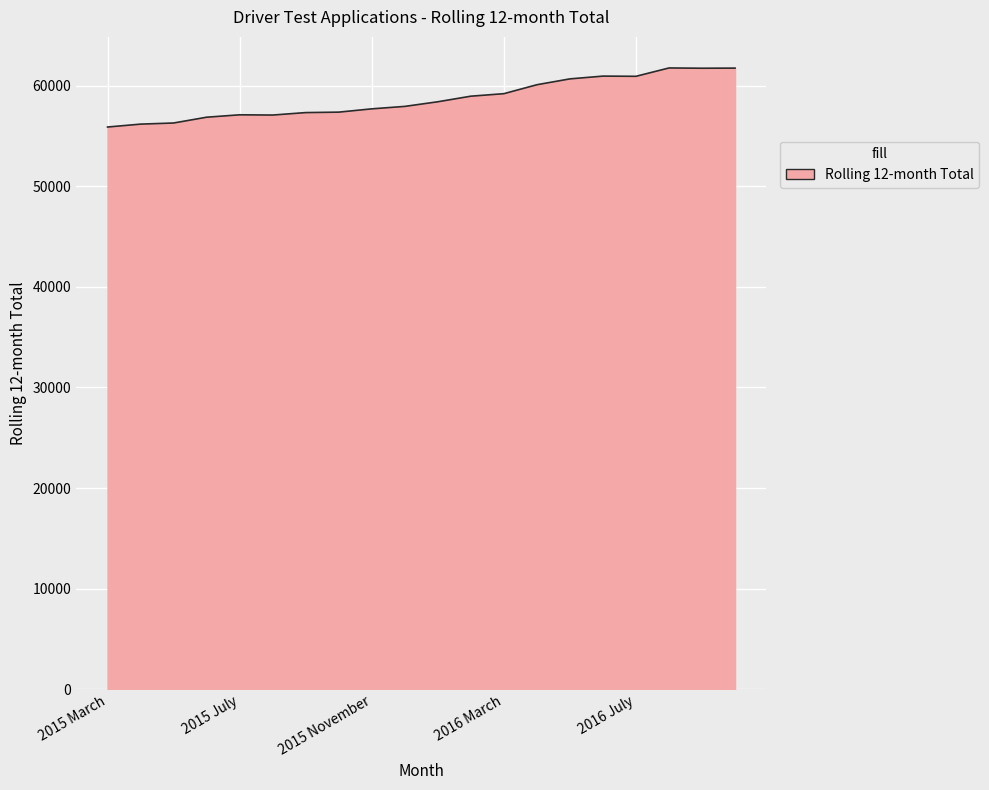

How many lines are shown in the chart?

1